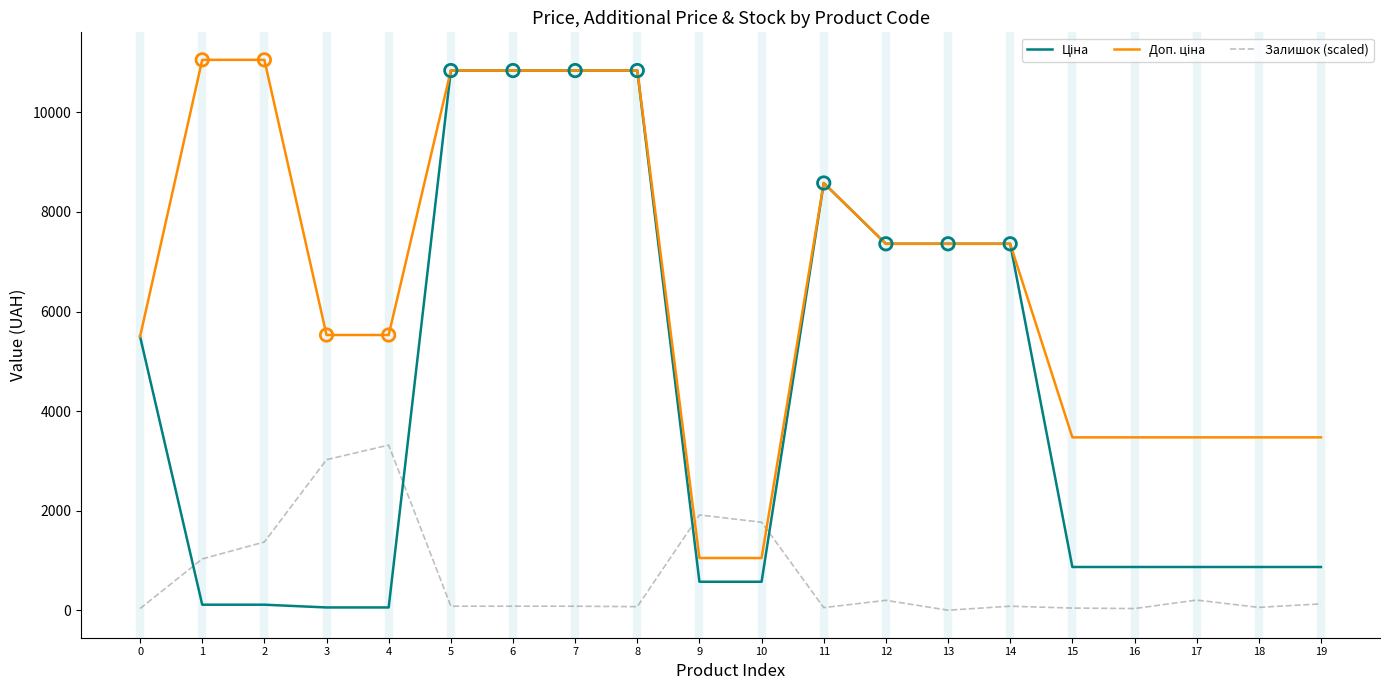

How many lines are shown in the chart?

3